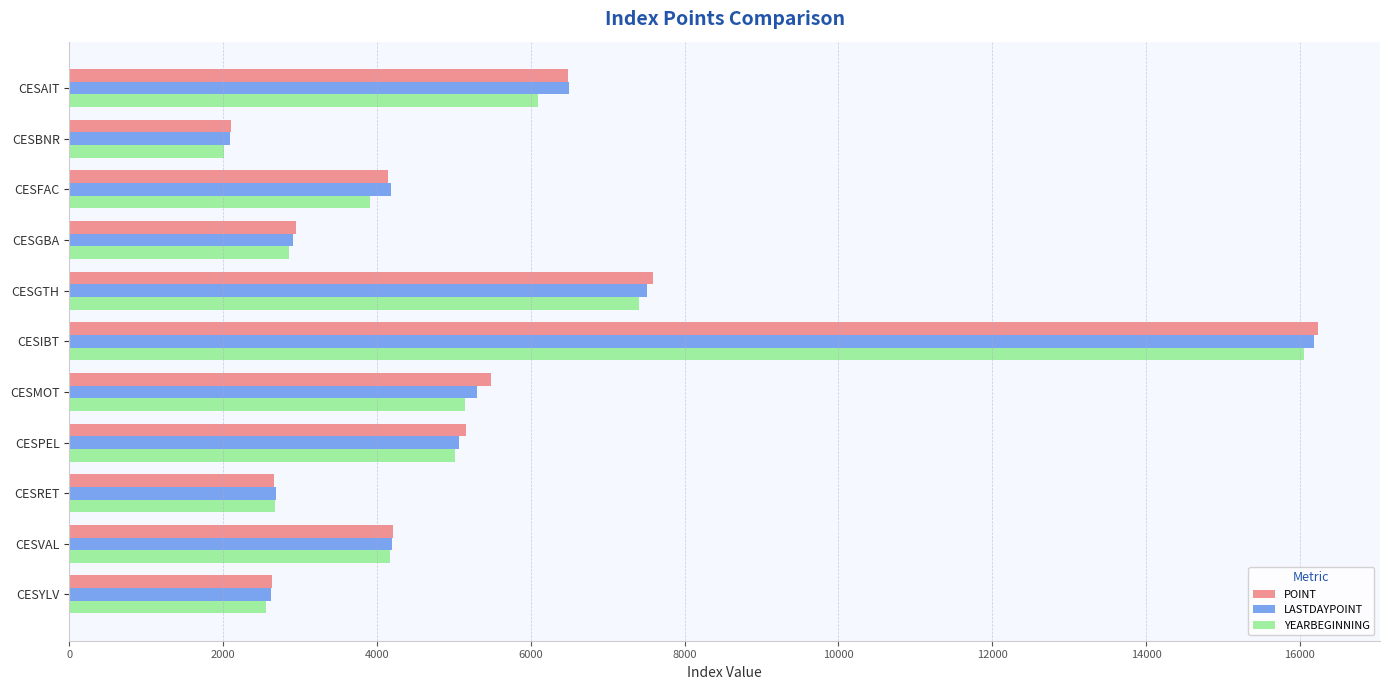

The value of LASTDAYPOINT at CESMOT is 5295.5. True or false?

True